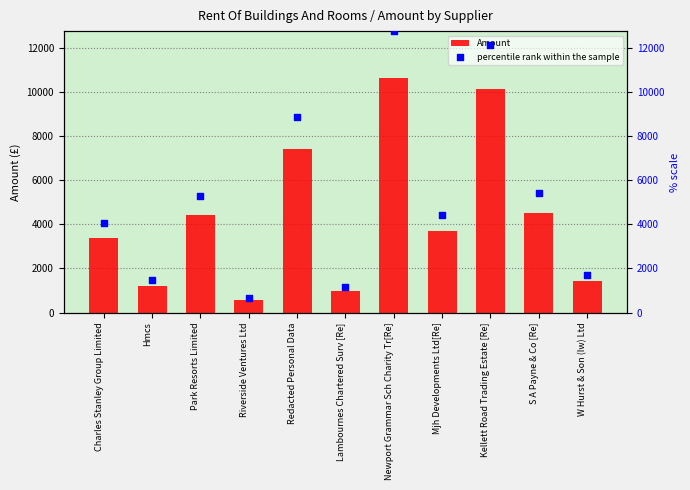

What are all the series names shown in the legend?

Amount, percentile rank within the sample